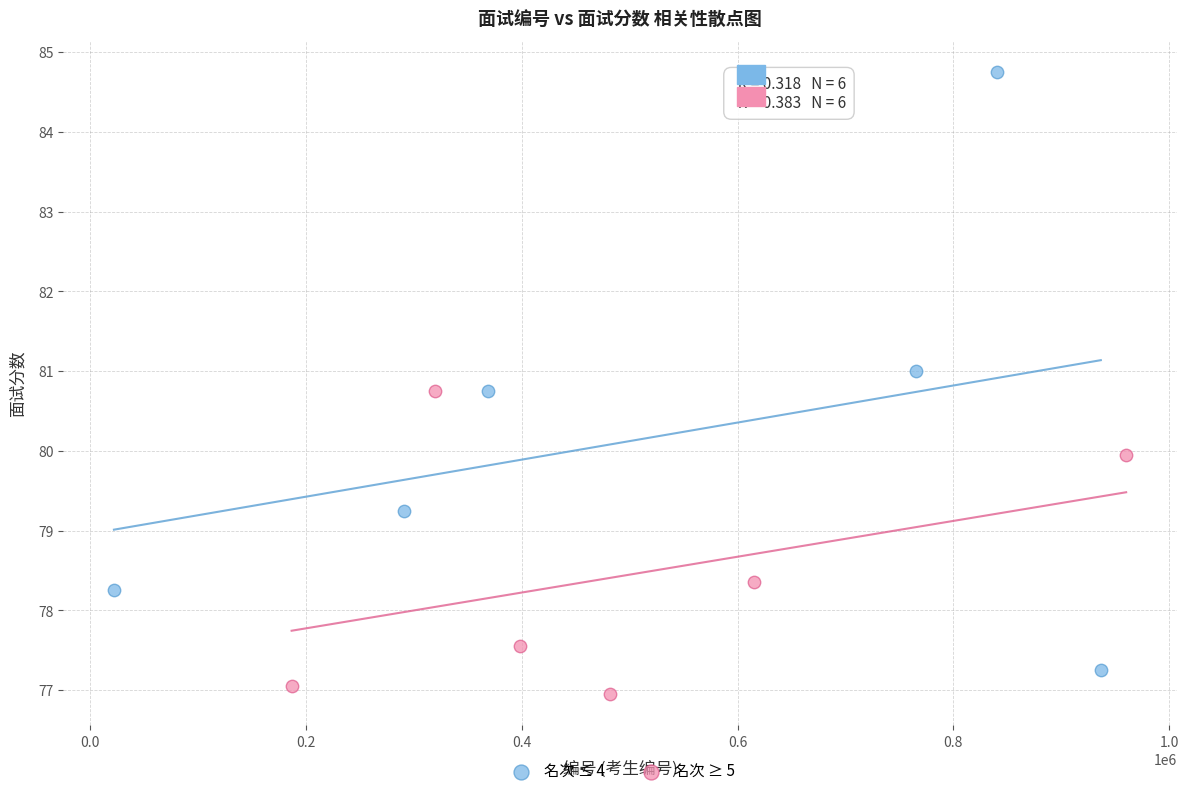

Which series has the widest spread of Y values?

名次 ≤ 4